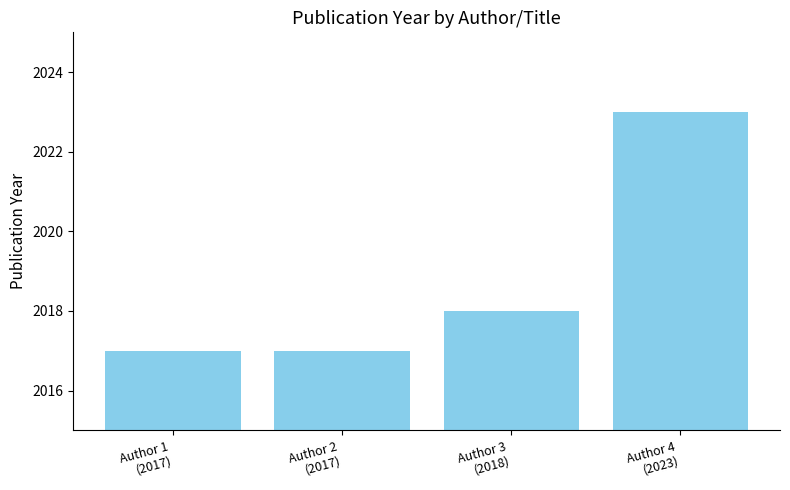

What is the minimum value shown in the chart?

2017